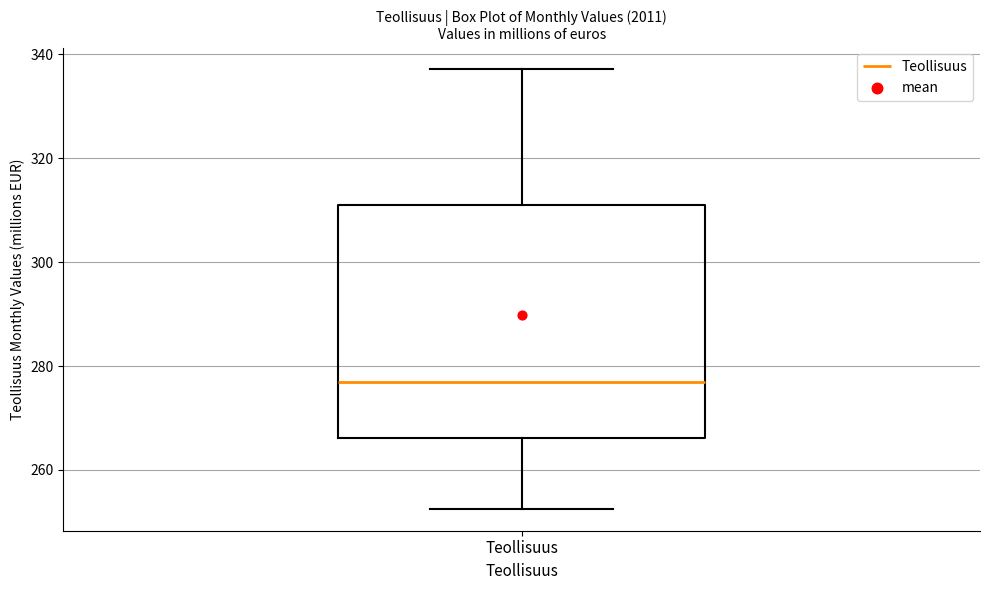

Read this box plot against the y-axis: the position of the median line, the range covered by the box, and the ends of both whiskers. The values are not printed on the chart, so give them approximately, as read against the axis.

median 278, box 266 to 312, whiskers 252 to 338